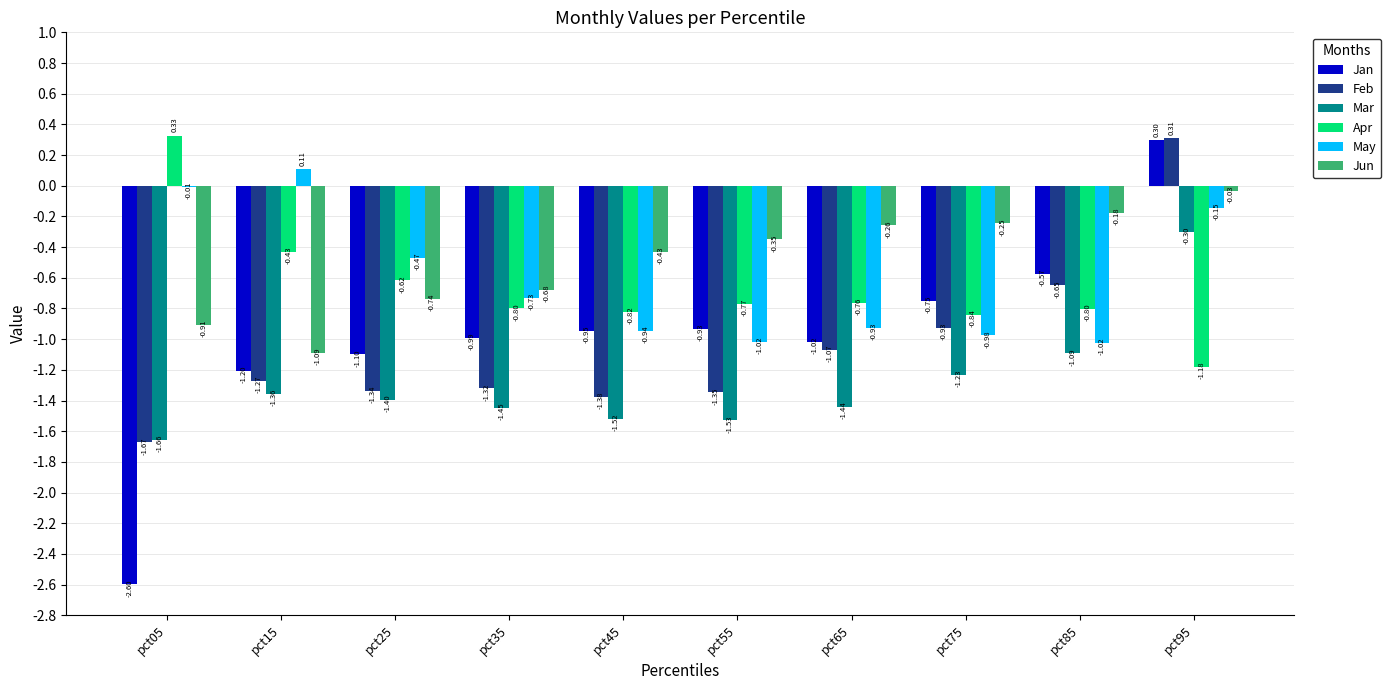

Between pct15 and pct45, which series saw the biggest shift?

May